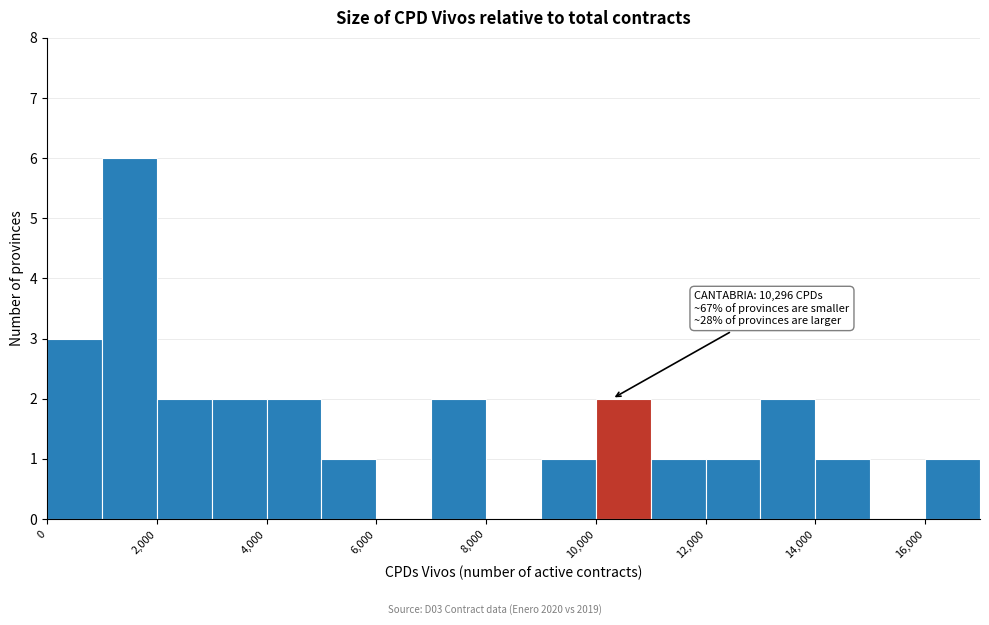

Over which range of the x-axis is the bar tallest?

1000 to 2000